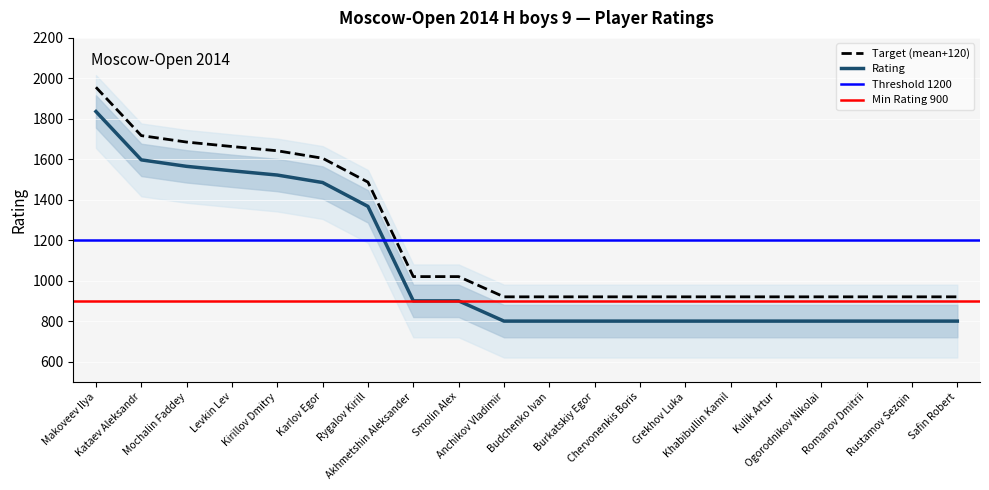

Is it true that the value at Akhmetshin Aleksander is 1622?

False